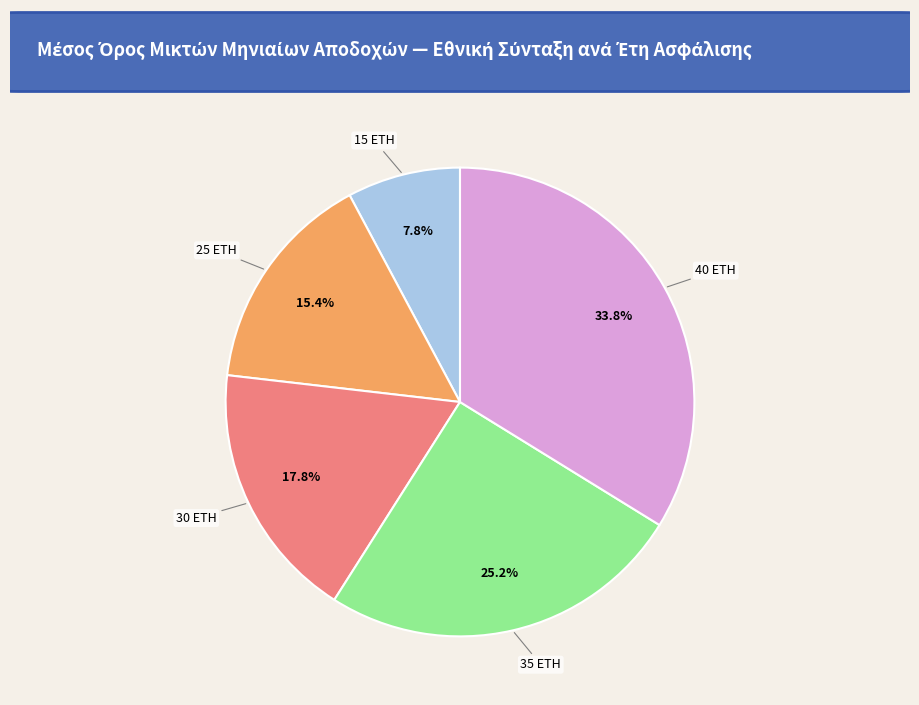

Approximately how many times larger is the value at 40 ΕΤΗ compared to 15 ΕΤΗ?

4.3